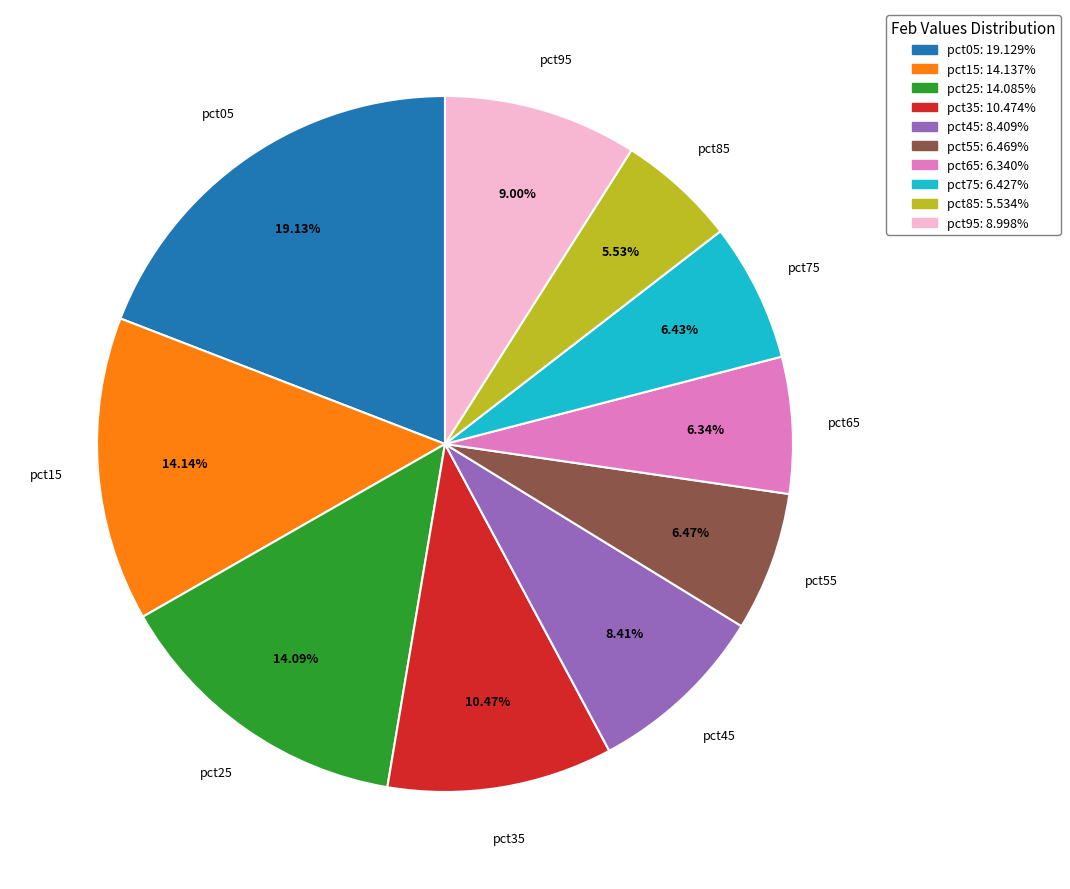

What is the smallest slice in the pie chart?

pct85